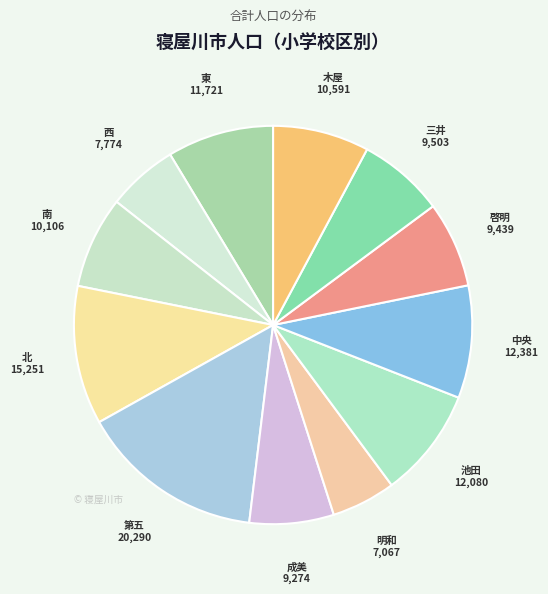

Does 第五 represent more than half of the total?

No